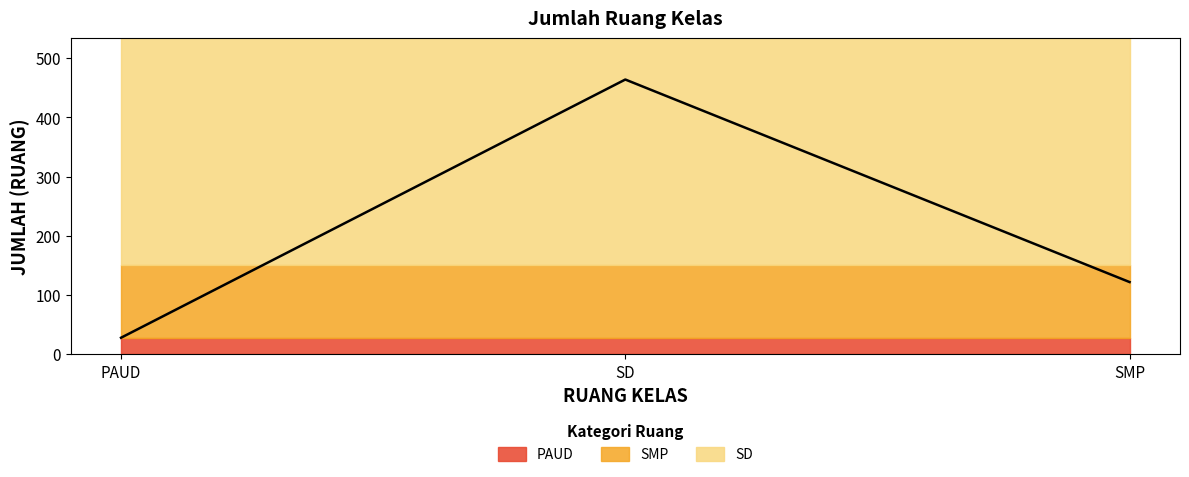

How many categories are shown in the chart?

3